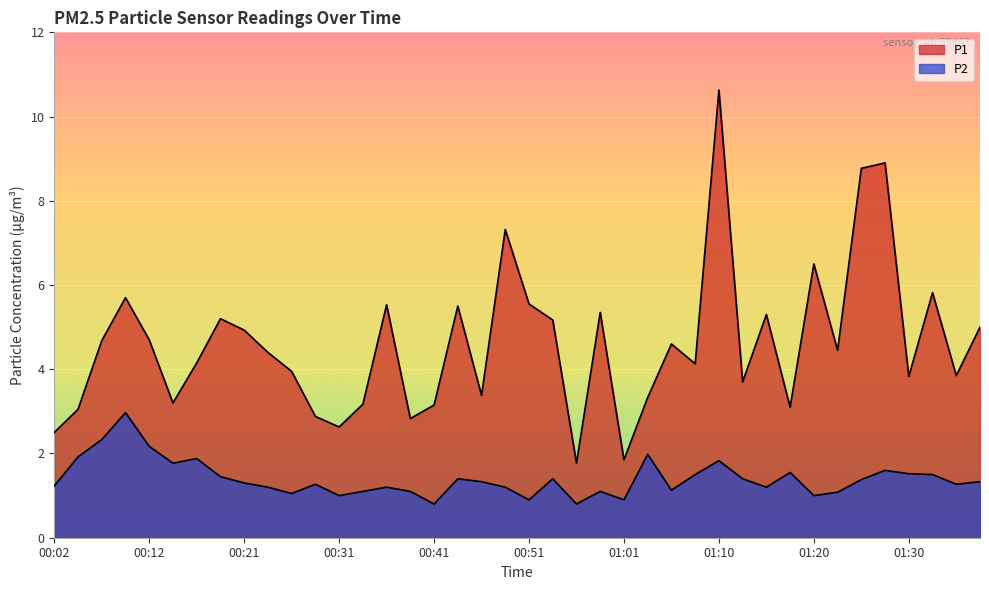

What is the label of the 28th point from the left?

01:08